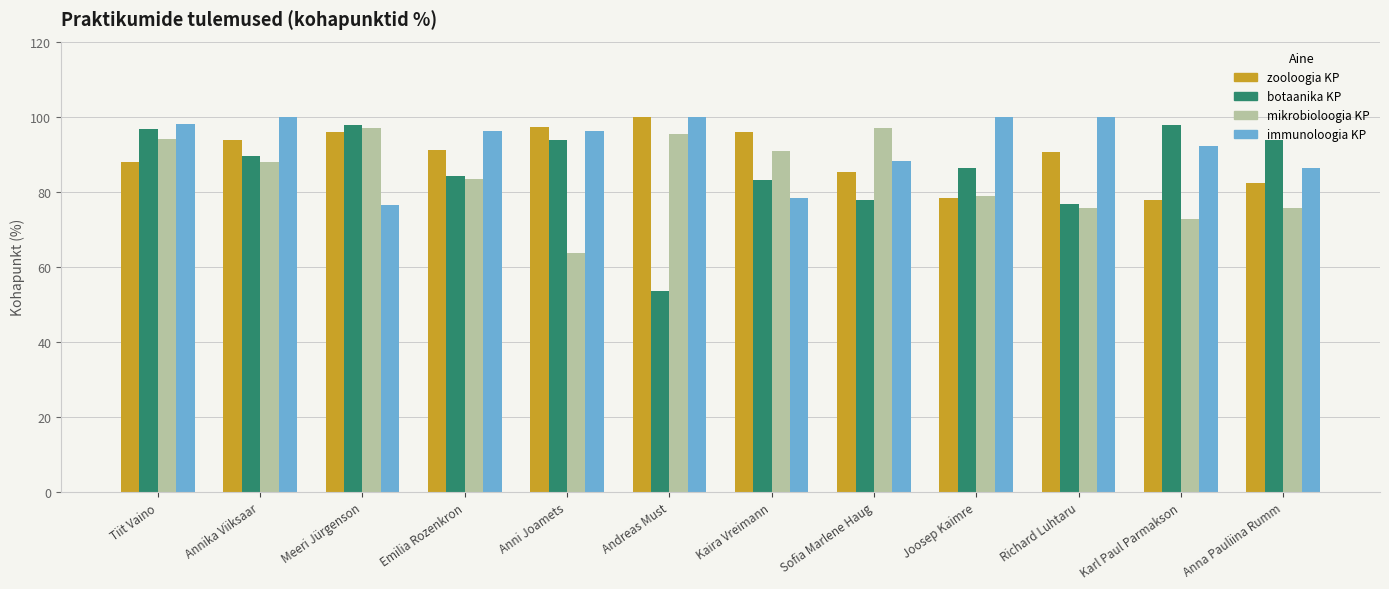

Reading left to right, transcribe all the data shown in this chart.

zooloogia KP: 87.8	93.9	96.0	91.2	97.3	100.0	96.0	85.1	78.4	90.5	77.7	82.4
botaanika KP: 96.8	89.5	97.9	84.2	93.7	53.7	83.2	77.9	86.3	76.8	97.9	93.7
mikrobioloogia KP: 93.9	87.9	97.0	83.3	63.6	95.5	90.9	97.0	78.8	75.8	72.7	75.8
immunoloogia KP: 98.0	100.0	76.5	96.1	96.1	100.0	78.4	88.2	100.0	100.0	92.2	86.3